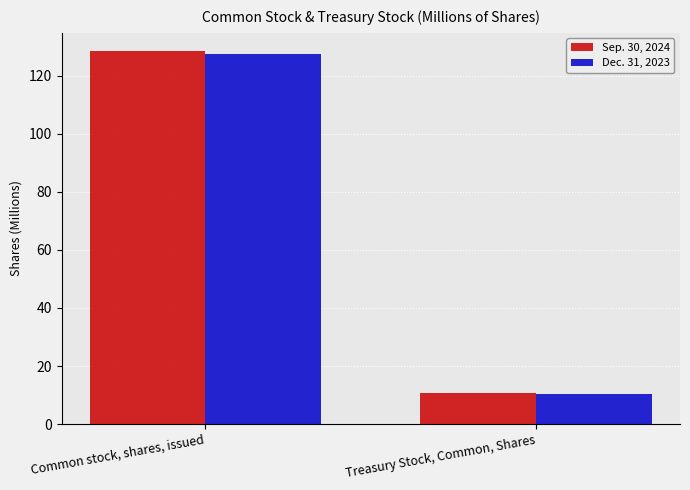

Where is Dec. 31, 2023 nearest to the value 68?

Treasury Stock, Common, Shares